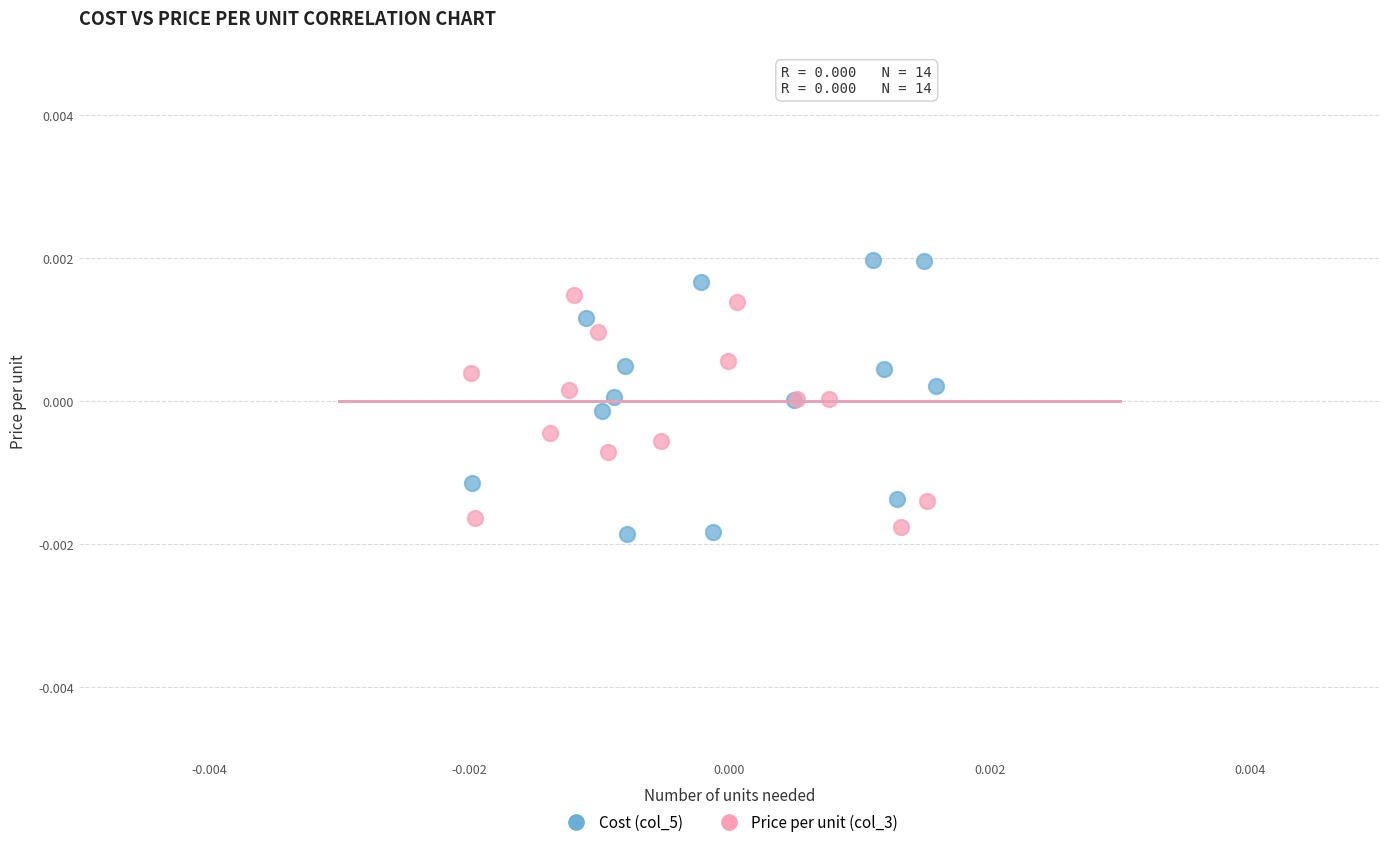

Which series contains the highest Y value?

Cost (col_5)